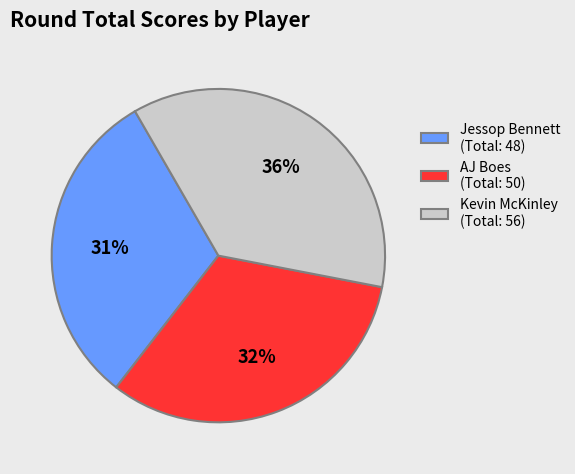

How many slices are in this pie chart?

3